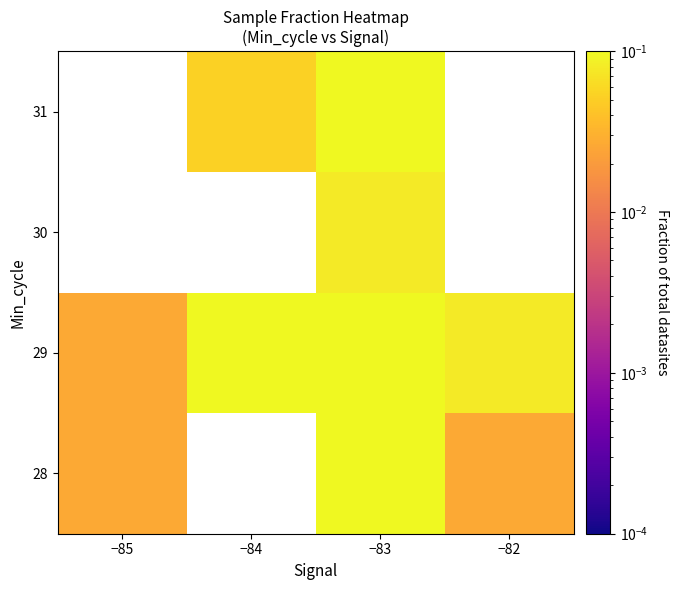

At which label does 28 reach its peak?

−83